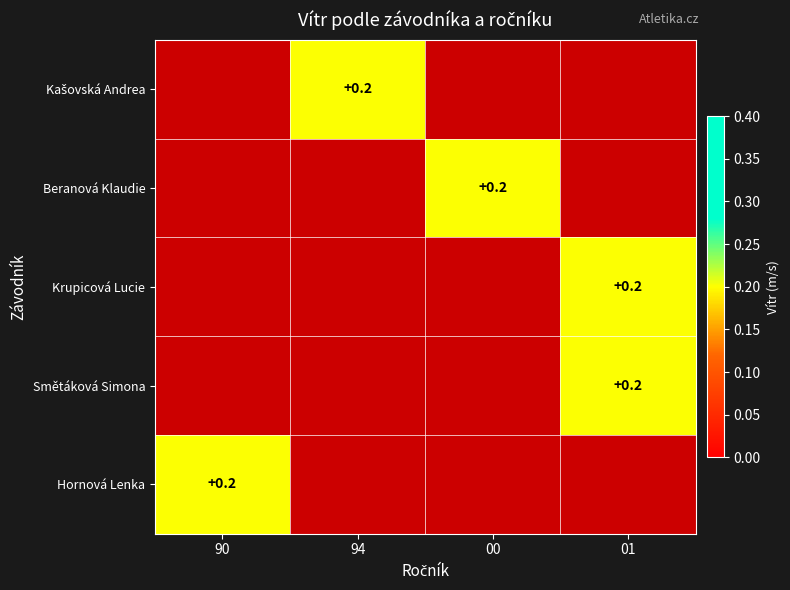

Between 01 and 00, which is larger?

00